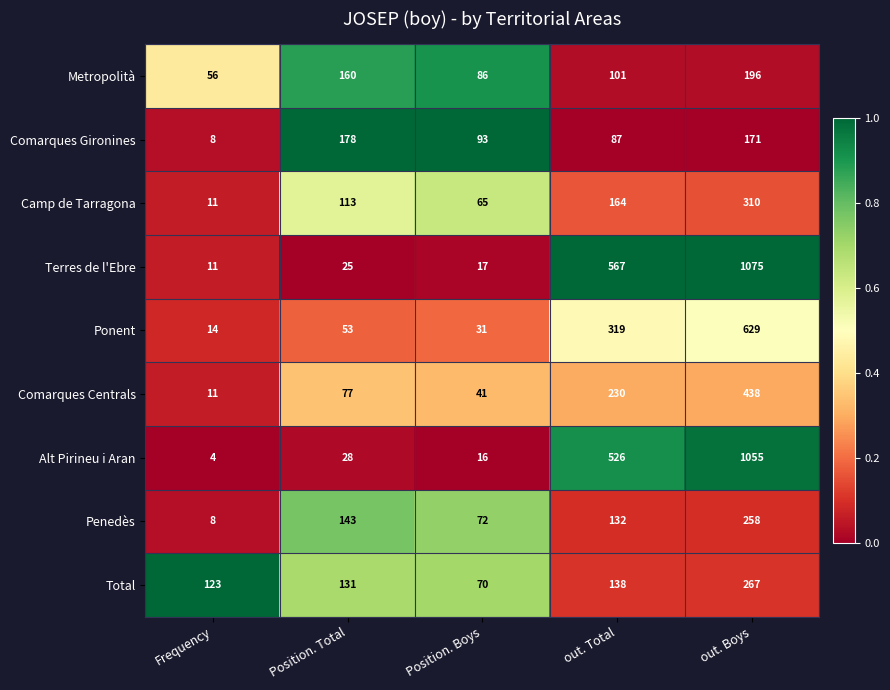

How many data points in Terres de l'Ebre are less than 25?

2